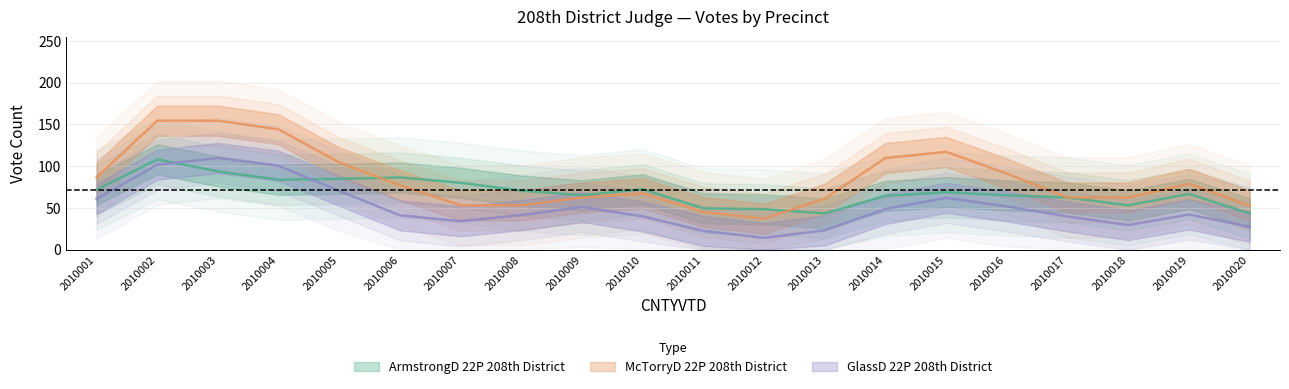

Count the number of categories in the chart.

20